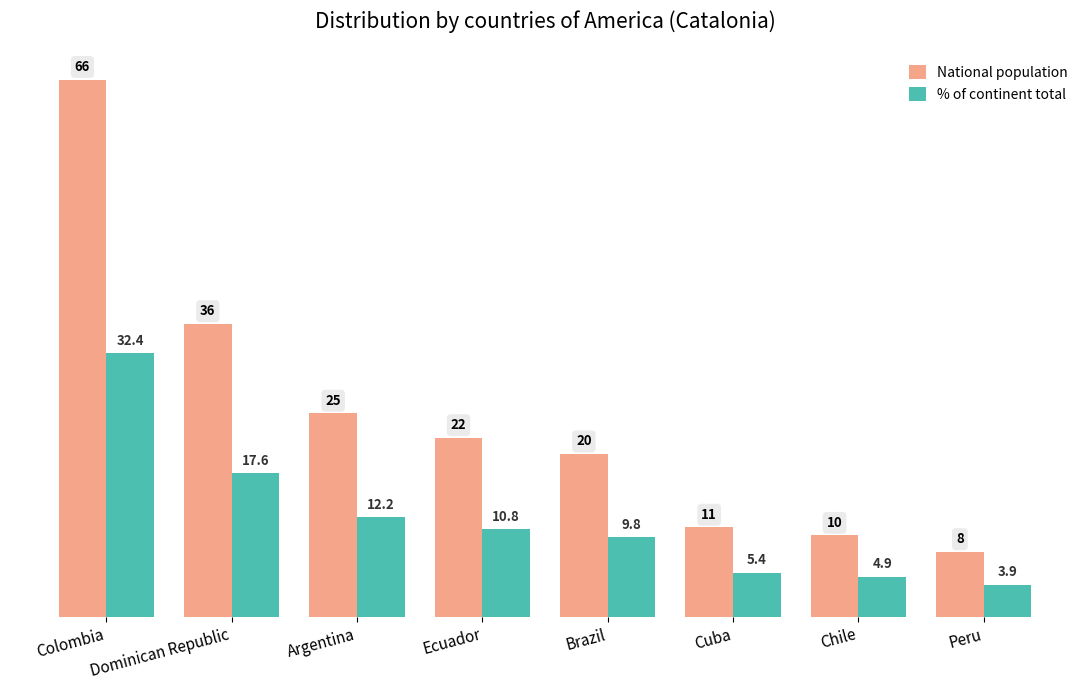

Between Argentina and Brazil, which series saw the biggest shift?

National population